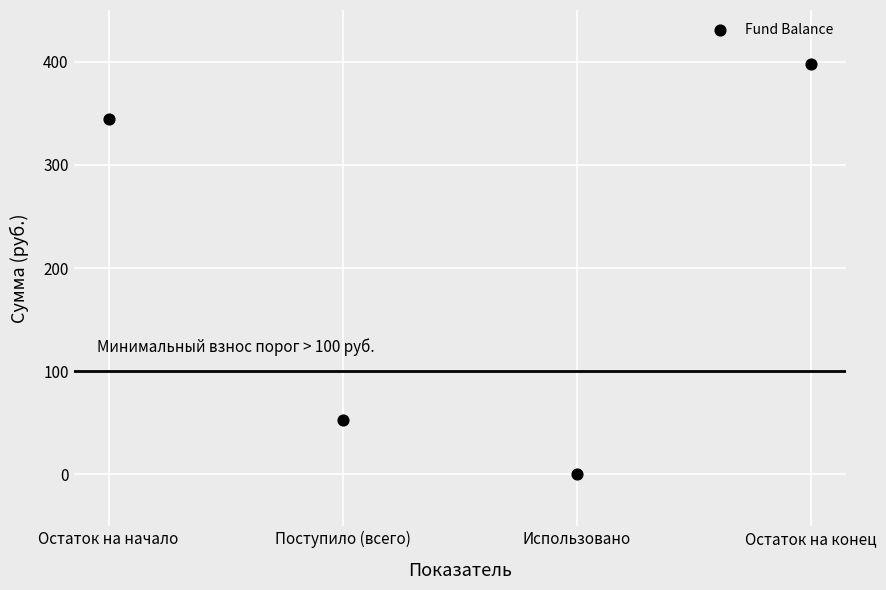

What is the range of Y values (max minus min)?

397.3